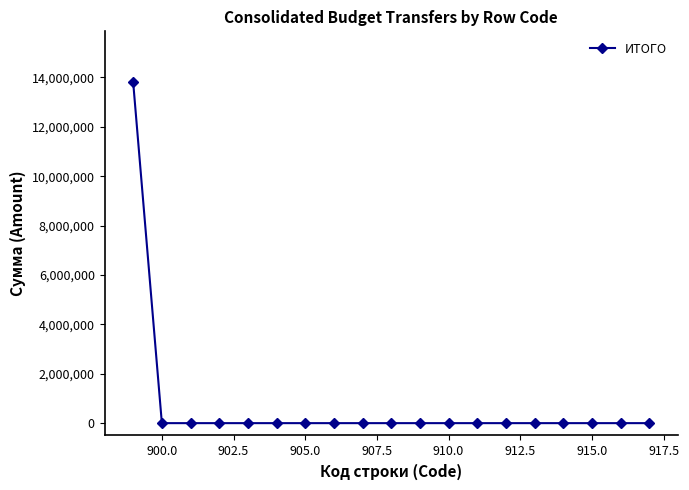

How many lines are shown in the chart?

1